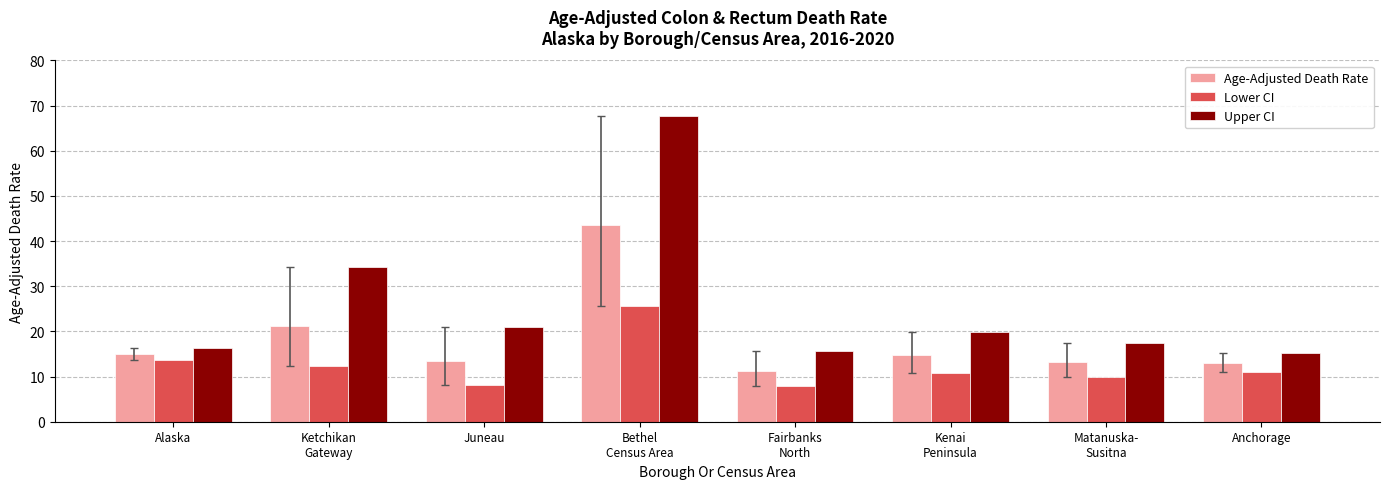

Is it true that Age-Adjusted Death Rate equals 13.3 at Matanuska-
Susitna?

True